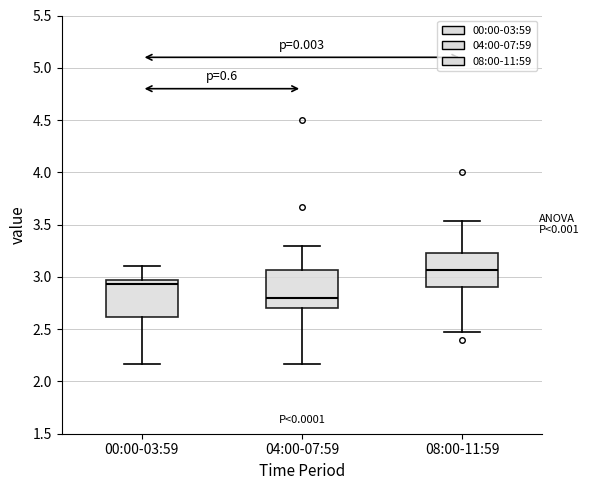

Which box has the lowest median line?

04:00-07:59